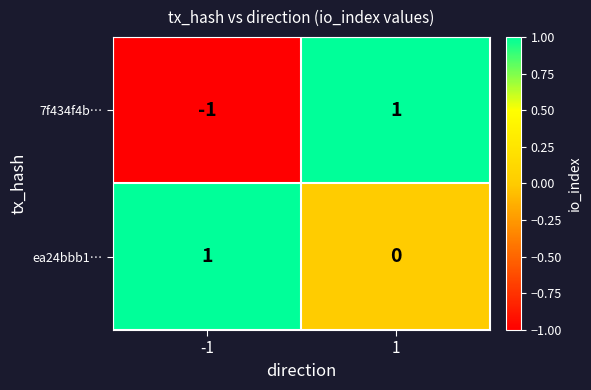

Reading right to left, extract all data points from this chart.

7f434f4b…: 1	-1
ea24bbb1…: 0	1